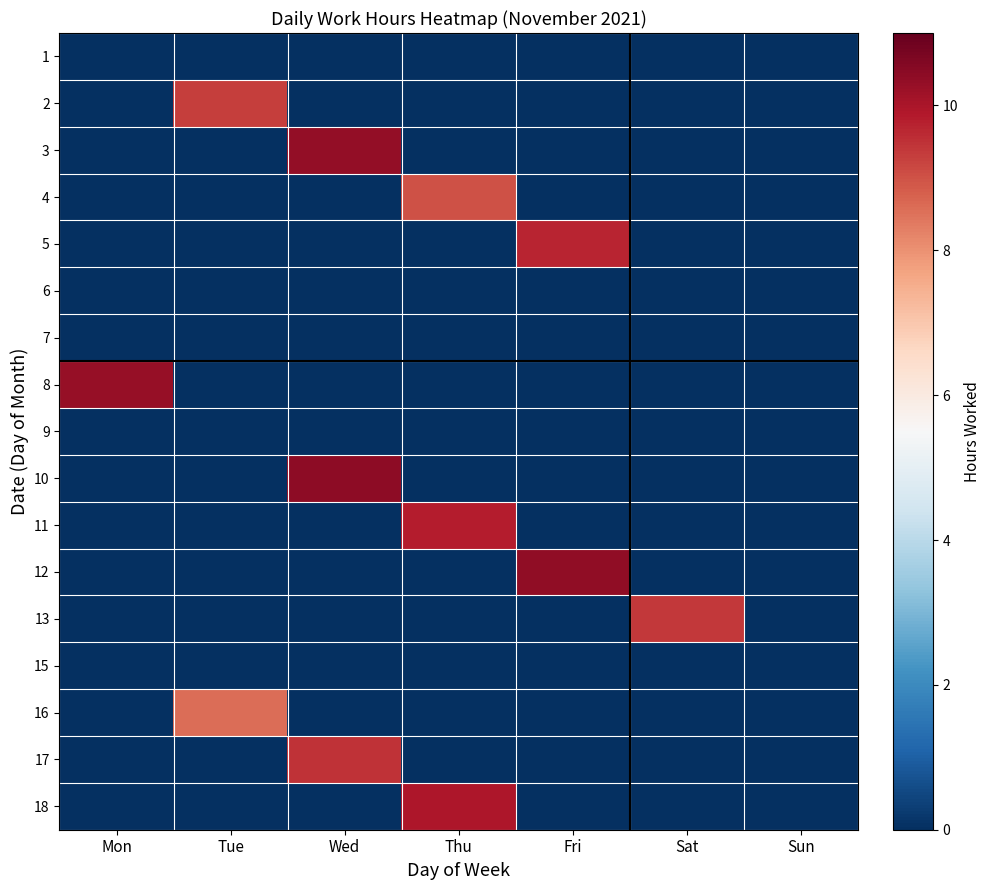

Reading left to right, transcribe all the data shown in this chart.

1: Mon=0.0	Tue=0.0	Wed=0.0	Thu=0.0	Fri=0.0	Sat=0.0	Sun=0.0
2: Mon=0.0	Tue=9.3	Wed=0.0	Thu=0.0	Fri=0.0	Sat=0.0	Sun=0.0
3: Mon=0.0	Tue=0.0	Wed=10.3	Thu=0.0	Fri=0.0	Sat=0.0	Sun=0.0
4: Mon=0.0	Tue=0.0	Wed=0.0	Thu=9.0	Fri=0.0	Sat=0.0	Sun=0.0
5: Mon=0.0	Tue=0.0	Wed=0.0	Thu=0.0	Fri=9.7	Sat=0.0	Sun=0.0
6: Mon=0.0	Tue=0.0	Wed=0.0	Thu=0.0	Fri=0.0	Sat=0.0	Sun=0.0
7: Mon=0.0	Tue=0.0	Wed=0.0	Thu=0.0	Fri=0.0	Sat=0.0	Sun=0.0
8: Mon=10.3	Tue=0.0	Wed=0.0	Thu=0.0	Fri=0.0	Sat=0.0	Sun=0.0
9: Mon=0.0	Tue=0.0	Wed=0.0	Thu=0.0	Fri=0.0	Sat=0.0	Sun=0.0
10: Mon=0.0	Tue=0.0	Wed=10.4	Thu=0.0	Fri=0.0	Sat=0.0	Sun=0.0
11: Mon=0.0	Tue=0.0	Wed=0.0	Thu=9.8	Fri=0.0	Sat=0.0	Sun=0.0
12: Mon=0.0	Tue=0.0	Wed=0.0	Thu=0.0	Fri=10.4	Sat=0.0	Sun=0.0
13: Mon=0.0	Tue=0.0	Wed=0.0	Thu=0.0	Fri=0.0	Sat=9.4	Sun=0.0
15: Mon=0.0	Tue=0.0	Wed=0.0	Thu=0.0	Fri=0.0	Sat=0.0	Sun=0.0
16: Mon=0.0	Tue=8.6	Wed=0.0	Thu=0.0	Fri=0.0	Sat=0.0	Sun=0.0
17: Mon=0.0	Tue=0.0	Wed=9.5	Thu=0.0	Fri=0.0	Sat=0.0	Sun=0.0
18: Mon=0.0	Tue=0.0	Wed=0.0	Thu=9.9	Fri=0.0	Sat=0.0	Sun=0.0